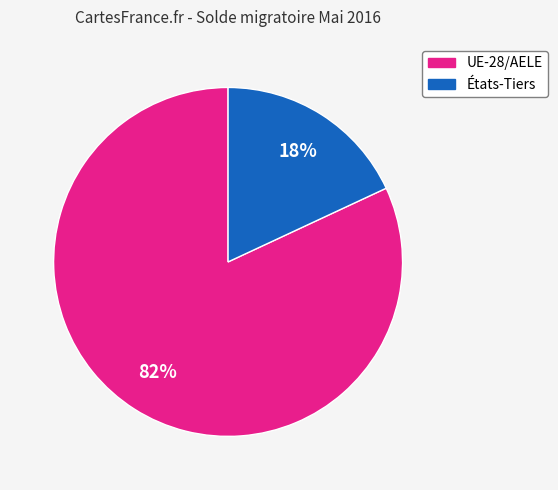

Between États-Tiers and UE-28/AELE, which is larger?

UE-28/AELE